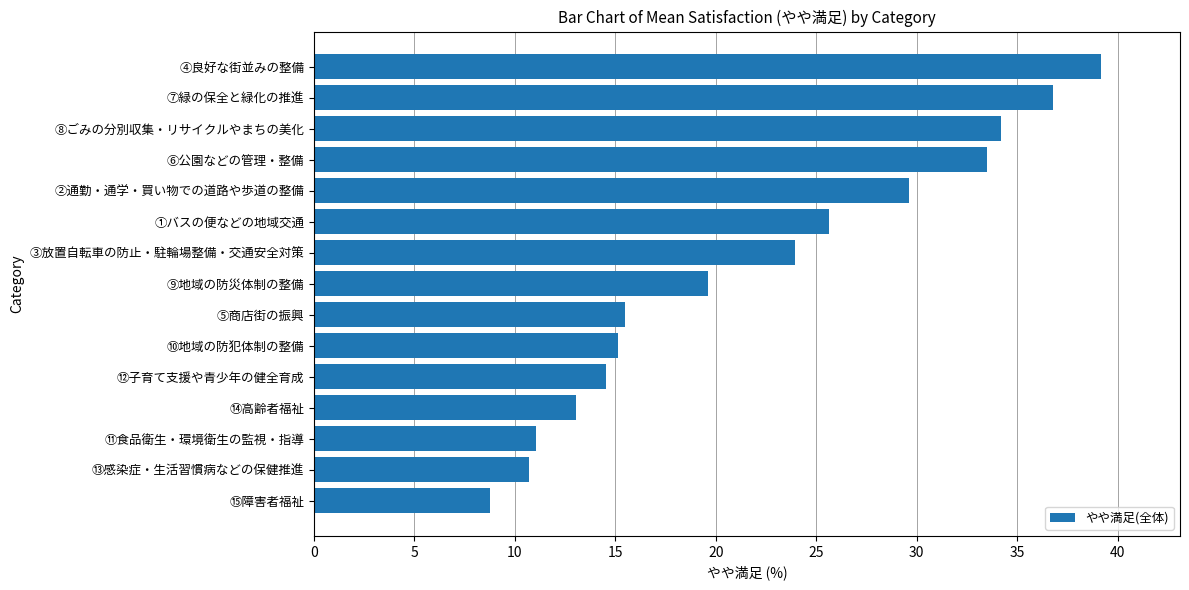

Reading bottom to top, transcribe all the data shown in this chart.

⑮障害者福祉=8.7	⑬感染症・生活習慣病などの保健推進=10.7	⑪食品衛生・環境衛生の監視・指導=11.1	⑭高齢者福祉=13.0	⑫子育て支援や青少年の健全育成=14.6	⑩地域の防犯体制の整備=15.1	⑤商店街の振興=15.5	⑨地域の防災体制の整備=19.6	③放置自転車の防止・駐輪場整備・交通安全対策=23.9	①バスの便などの地域交通=25.6	②通勤・通学・買い物での道路や歩道の整備=29.6	⑥公園などの管理・整備=33.5	⑧ごみの分別収集・リサイクルやまちの美化=34.2	⑦緑の保全と緑化の推進=36.8	④良好な街並みの整備=39.2